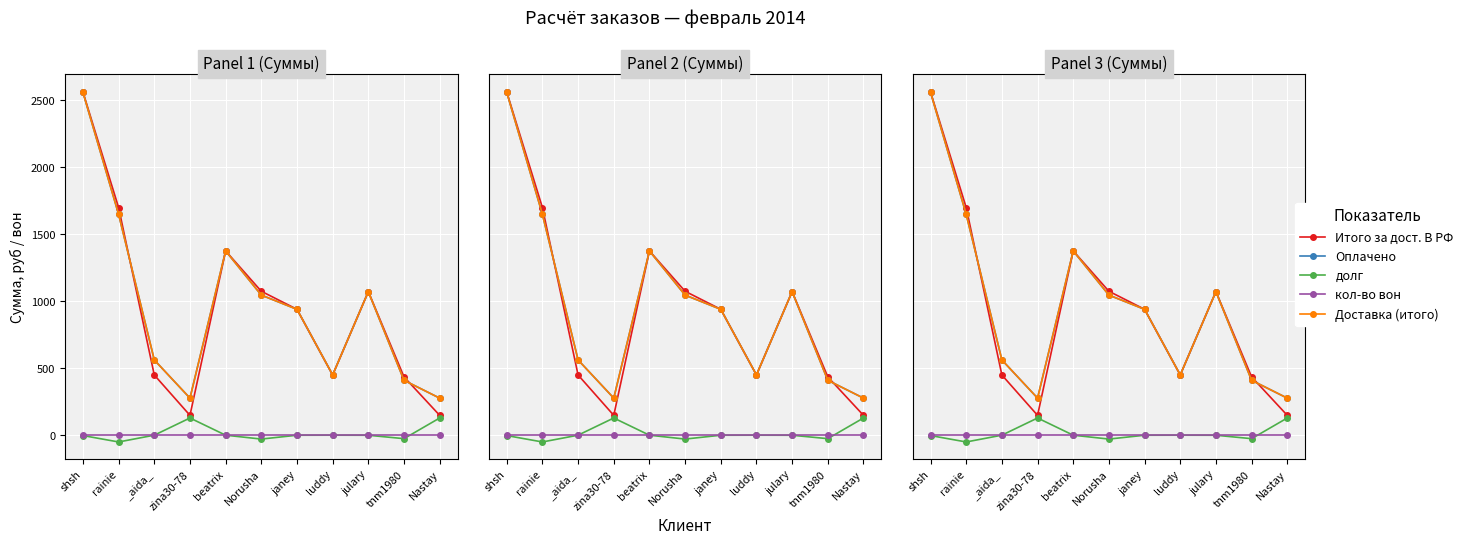

What is the lowest value of the Итого за дост. В РФ series?

148.4